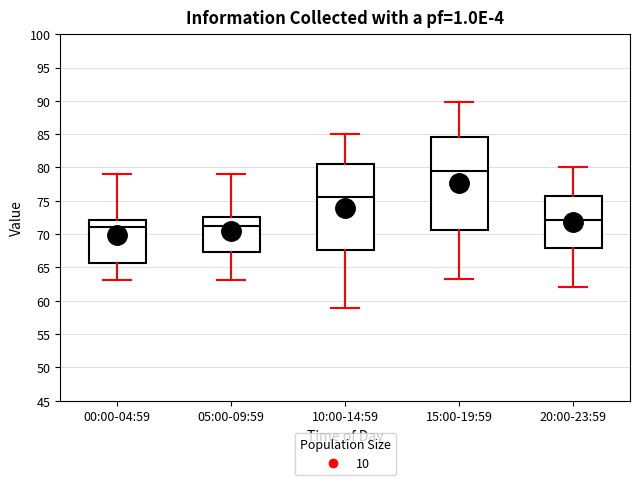

Comparing the boxes themselves (not the whiskers), which one is the tallest?

15:00-19:59